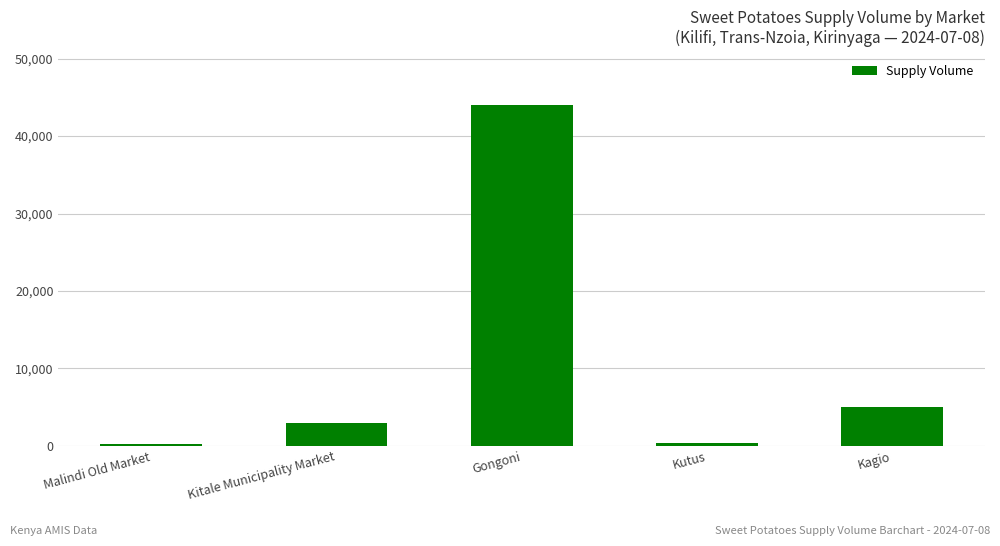

What is the label of the 4th bar from the left?

Kutus